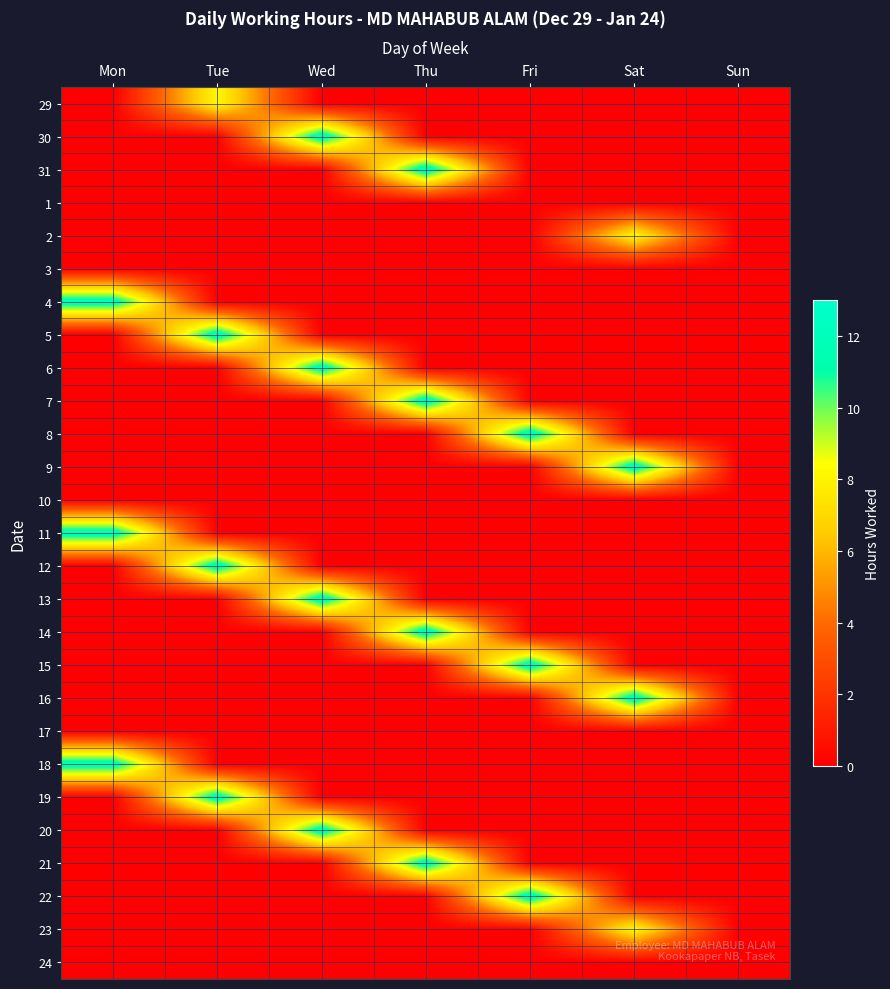

Reading left to right, extract all data points from this chart.

29: Mon=0.0	Tue=8.2	Wed=0.0	Thu=0.0	Fri=0.0	Sat=0.0	Sun=0.0
30: Mon=0.0	Tue=0.0	Wed=12.2	Thu=0.0	Fri=0.0	Sat=0.0	Sun=0.0
31: Mon=0.0	Tue=0.0	Wed=0.0	Thu=12.3	Fri=0.0	Sat=0.0	Sun=0.0
1: Mon=0.0	Tue=0.0	Wed=0.0	Thu=0.0	Fri=0.0	Sat=0.0	Sun=0.0
2: Mon=0.0	Tue=0.0	Wed=0.0	Thu=0.0	Fri=0.0	Sat=8.2	Sun=0.0
3: Mon=0.0	Tue=0.0	Wed=0.0	Thu=0.0	Fri=0.0	Sat=0.0	Sun=0.0
4: Mon=12.1	Tue=0.0	Wed=0.0	Thu=0.0	Fri=0.0	Sat=0.0	Sun=0.0
5: Mon=0.0	Tue=12.2	Wed=0.0	Thu=0.0	Fri=0.0	Sat=0.0	Sun=0.0
6: Mon=0.0	Tue=0.0	Wed=12.1	Thu=0.0	Fri=0.0	Sat=0.0	Sun=0.0
7: Mon=0.0	Tue=0.0	Wed=0.0	Thu=12.2	Fri=0.0	Sat=0.0	Sun=0.0
8: Mon=0.0	Tue=0.0	Wed=0.0	Thu=0.0	Fri=12.3	Sat=0.0	Sun=0.0
9: Mon=0.0	Tue=0.0	Wed=0.0	Thu=0.0	Fri=0.0	Sat=12.2	Sun=0.0
10: Mon=0.0	Tue=0.0	Wed=0.0	Thu=0.0	Fri=0.0	Sat=0.0	Sun=0.0
11: Mon=12.1	Tue=0.0	Wed=0.0	Thu=0.0	Fri=0.0	Sat=0.0	Sun=0.0
12: Mon=0.0	Tue=12.2	Wed=0.0	Thu=0.0	Fri=0.0	Sat=0.0	Sun=0.0
13: Mon=0.0	Tue=0.0	Wed=12.2	Thu=0.0	Fri=0.0	Sat=0.0	Sun=0.0
14: Mon=0.0	Tue=0.0	Wed=0.0	Thu=12.2	Fri=0.0	Sat=0.0	Sun=0.0
15: Mon=0.0	Tue=0.0	Wed=0.0	Thu=0.0	Fri=12.1	Sat=0.0	Sun=0.0
16: Mon=0.0	Tue=0.0	Wed=0.0	Thu=0.0	Fri=0.0	Sat=12.2	Sun=0.0
17: Mon=0.0	Tue=0.0	Wed=0.0	Thu=0.0	Fri=0.0	Sat=0.0	Sun=0.0
18: Mon=12.1	Tue=0.0	Wed=0.0	Thu=0.0	Fri=0.0	Sat=0.0	Sun=0.0
19: Mon=0.0	Tue=12.1	Wed=0.0	Thu=0.0	Fri=0.0	Sat=0.0	Sun=0.0
20: Mon=0.0	Tue=0.0	Wed=12.1	Thu=0.0	Fri=0.0	Sat=0.0	Sun=0.0
21: Mon=0.0	Tue=0.0	Wed=0.0	Thu=12.1	Fri=0.0	Sat=0.0	Sun=0.0
22: Mon=0.0	Tue=0.0	Wed=0.0	Thu=0.0	Fri=12.2	Sat=0.0	Sun=0.0
23: Mon=0.0	Tue=0.0	Wed=0.0	Thu=0.0	Fri=0.0	Sat=8.2	Sun=0.0
24: Mon=0.0	Tue=0.0	Wed=0.0	Thu=0.0	Fri=0.0	Sat=0.0	Sun=0.0